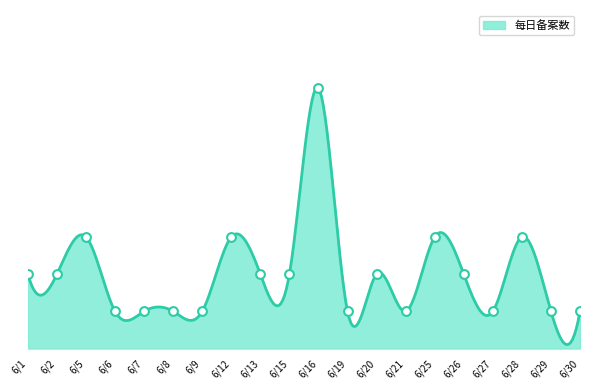

Between 6/8 and 6/15, which is larger?

6/15